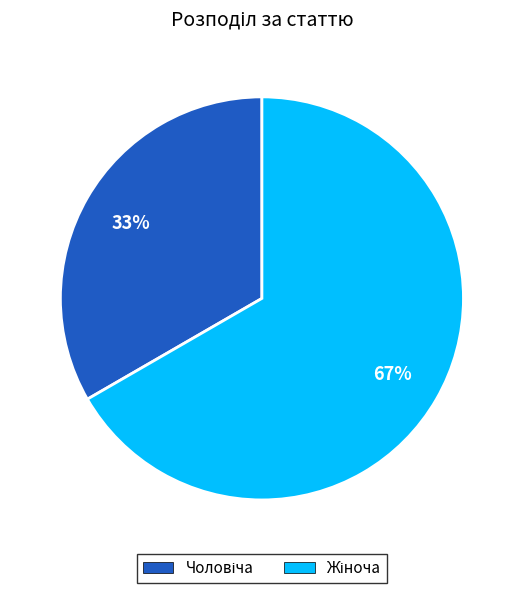

To the nearest percent, what is the average slice percentage?

50%